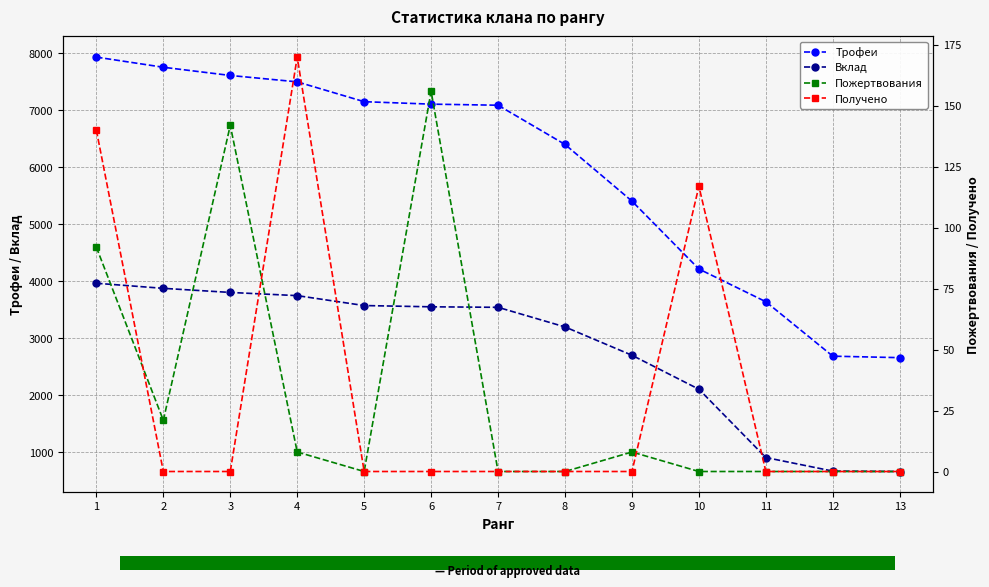

Reading left to right, transcribe all the data shown in this chart.

Трофеи: 1=7934	2=7756	3=7612	4=7500	5=7152	6=7109	7=7090	8=6402	9=5408	10=4217	11=3643	12=2688	13=2662
Вклад: 1=3967	2=3878	3=3806	4=3750	5=3576	6=3554	7=3545	8=3201	9=2704	10=2108	11=910	12=672	13=665
Пожертвования: 1=92	2=21	3=142	4=8	5=0	6=156	7=0	8=0	9=8	10=0	11=0	12=0	13=0
Получено: 1=140	2=0	3=0	4=170	5=0	6=0	7=0	8=0	9=0	10=117	11=0	12=0	13=0